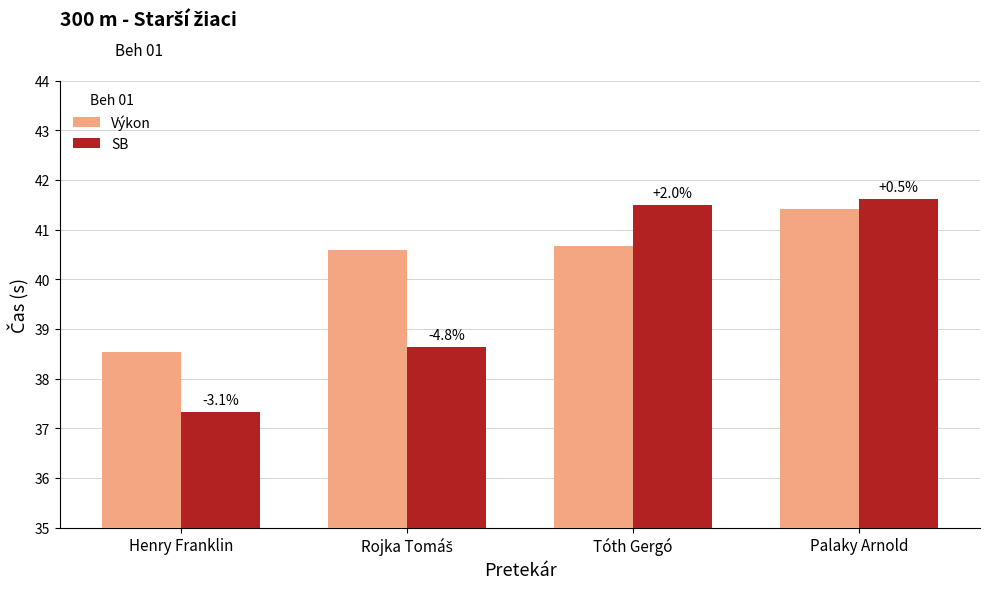

What are all the series names shown in the legend?

Výkon, SB